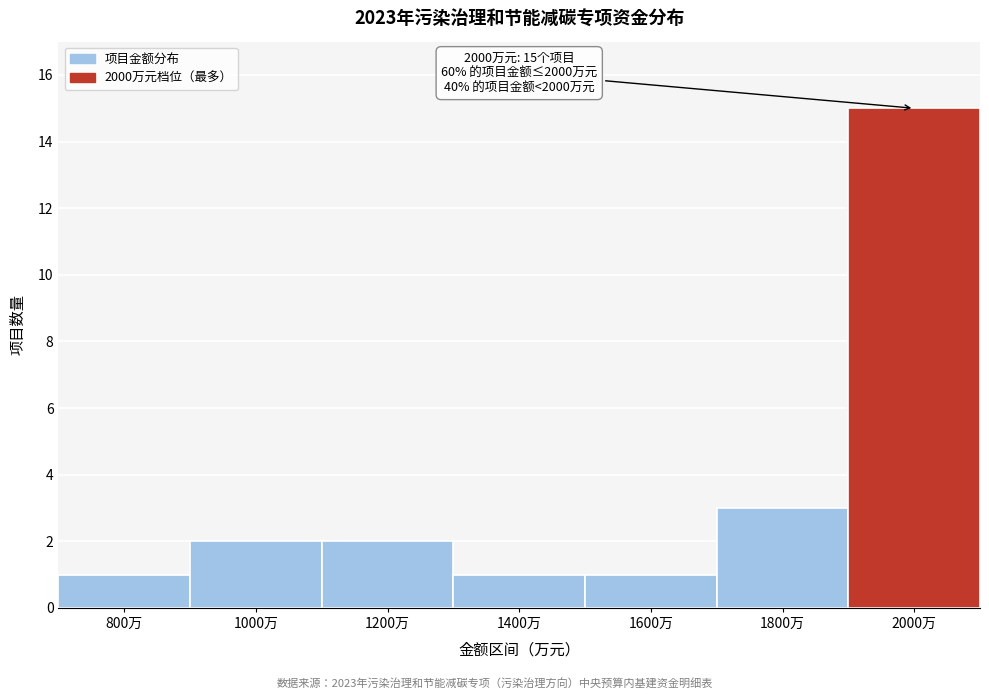

Reading left to right, extract all data points from this chart.

800万=1	1000万=2	1200万=2	1400万=1	1600万=1	1800万=3	2000万=15